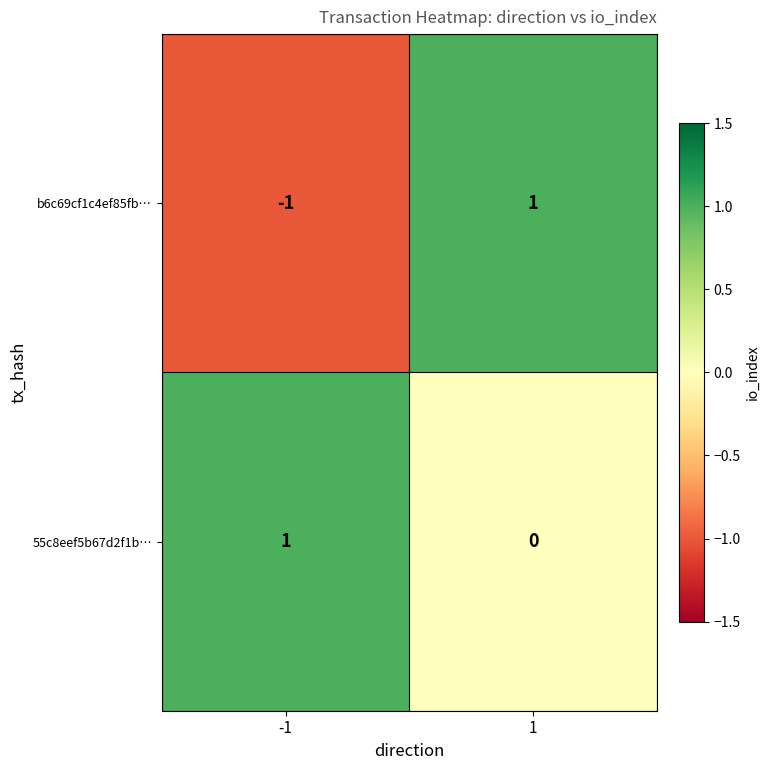

True or false: 55c8eef5b67d2f1b… has a value of 0 at 1.

True